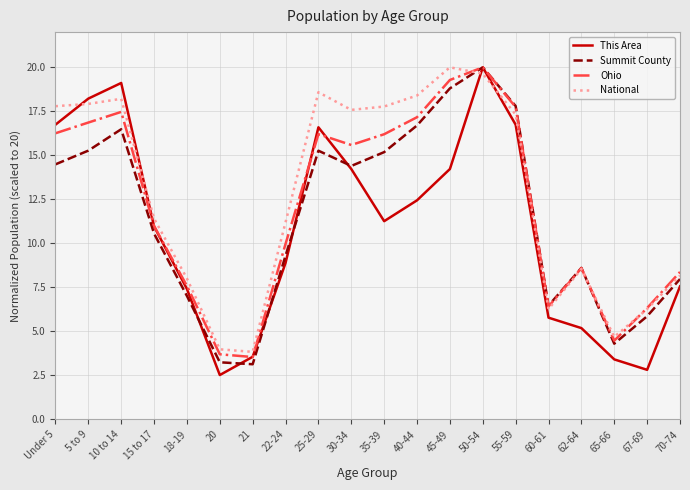

Rank the series at 35-39 from highest to lowest value.

National, Ohio, Summit County, This Area